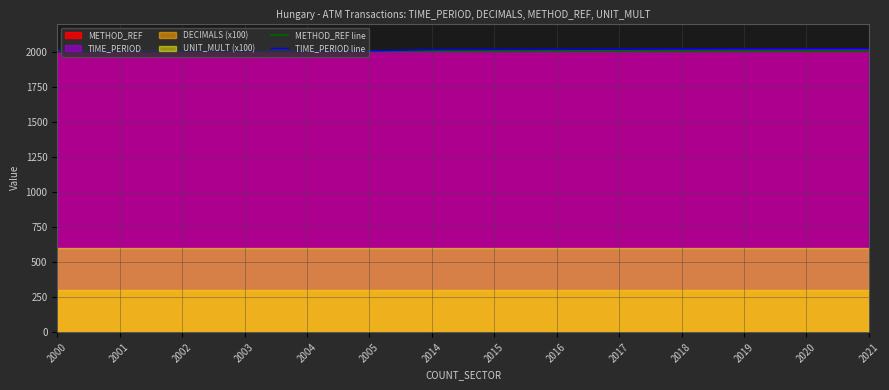

What is the sum of the TIME_PERIOD line values at 2016 and 2014?

4030